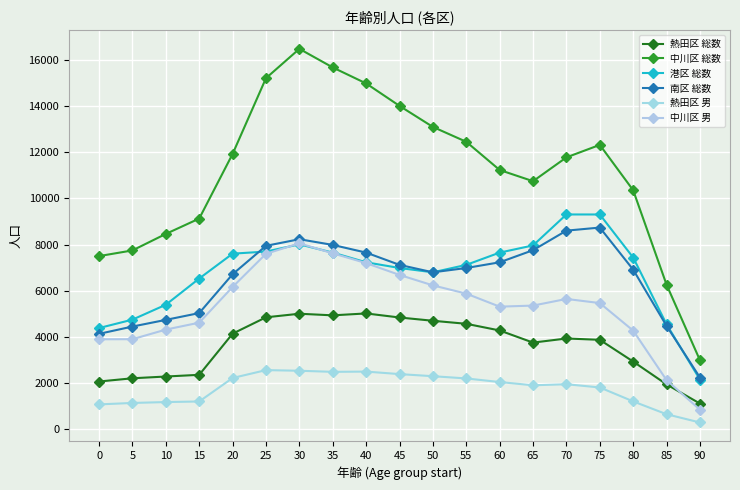

Is this an area chart (filled region under the line)?

No